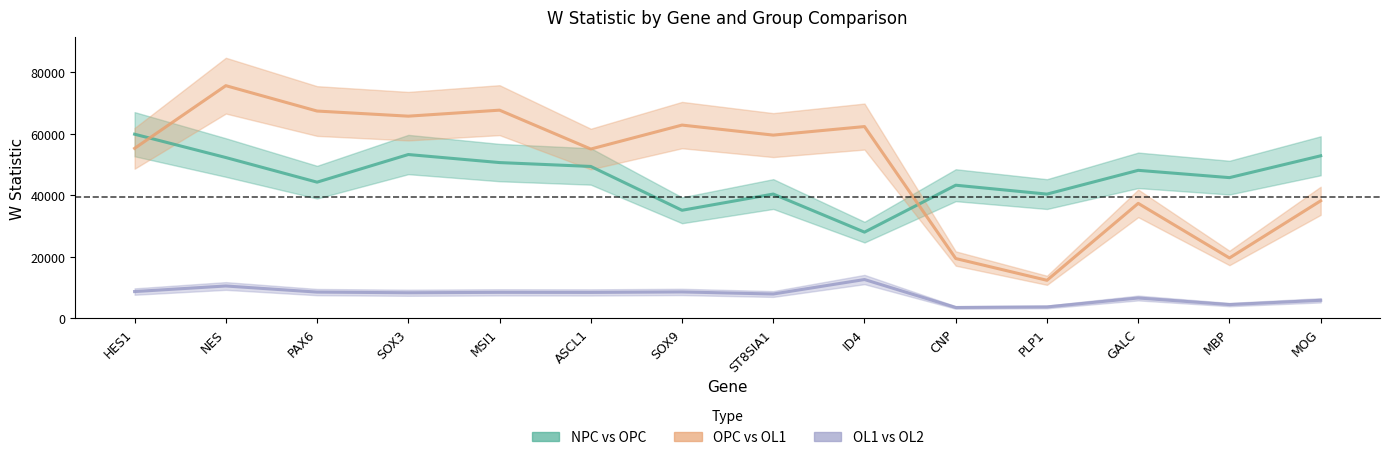

The OPC_OL1_W series shows 103107.7 at SOX3. True or false?

False